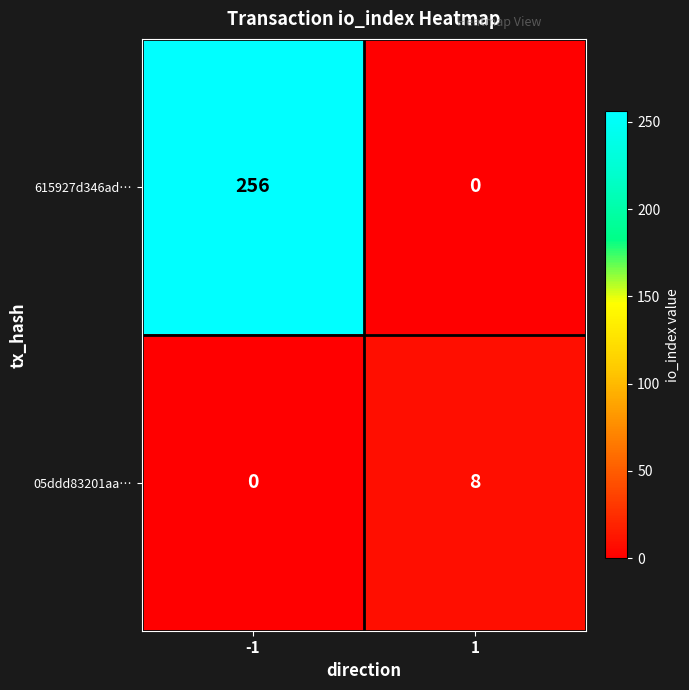

At how many categories does at least one series exceed 57?

1